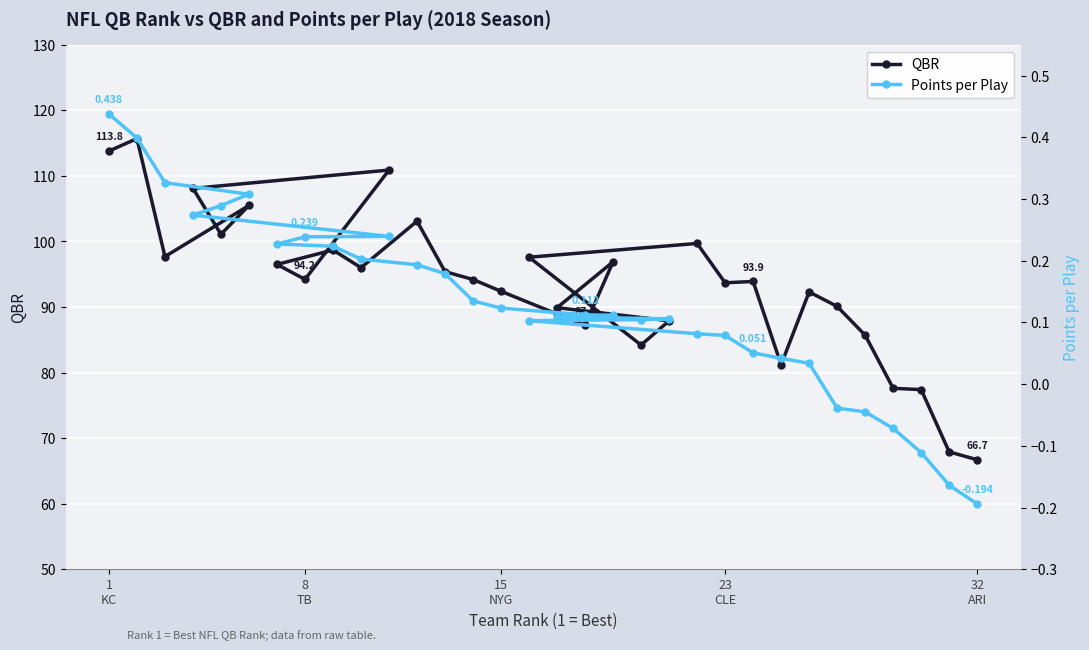

What is the highest value of the QBR series?

115.7